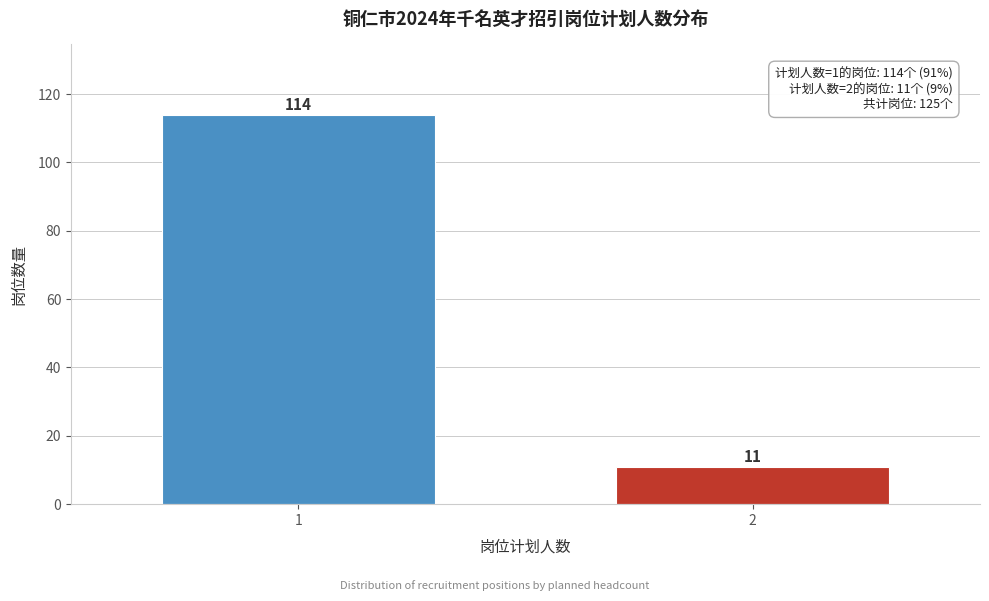

Reading left to right, transcribe all the data shown in this chart.

1=114	2=11